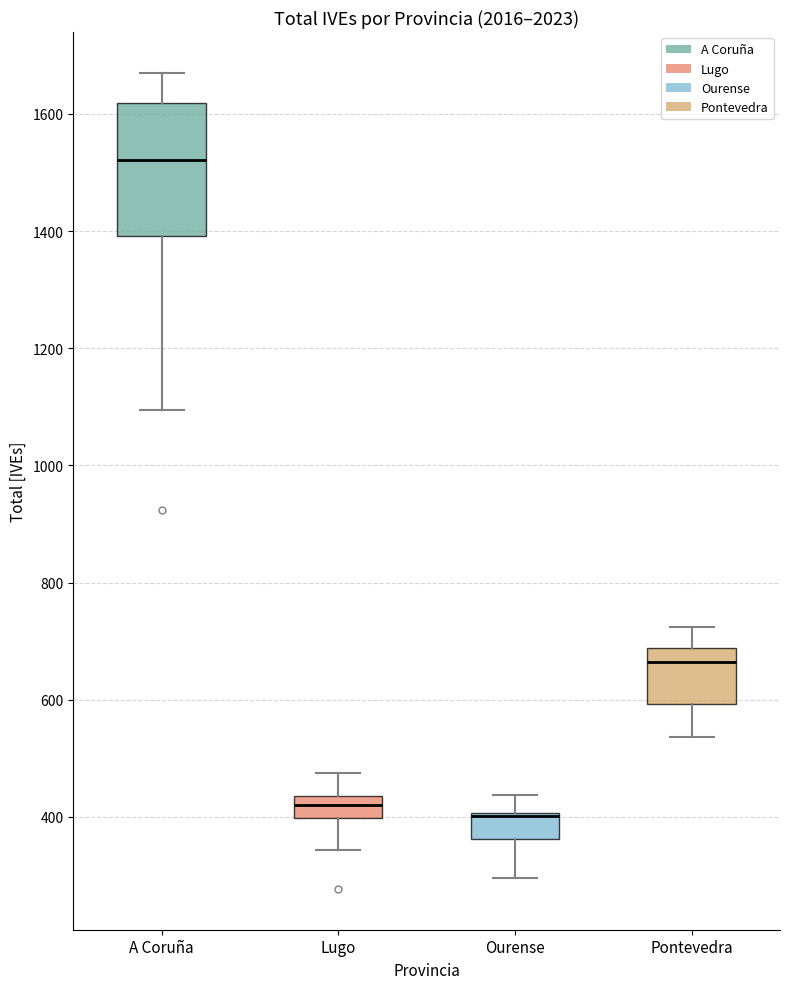

Comparing the boxes themselves (not the whiskers), which one is the tallest?

A Coruña